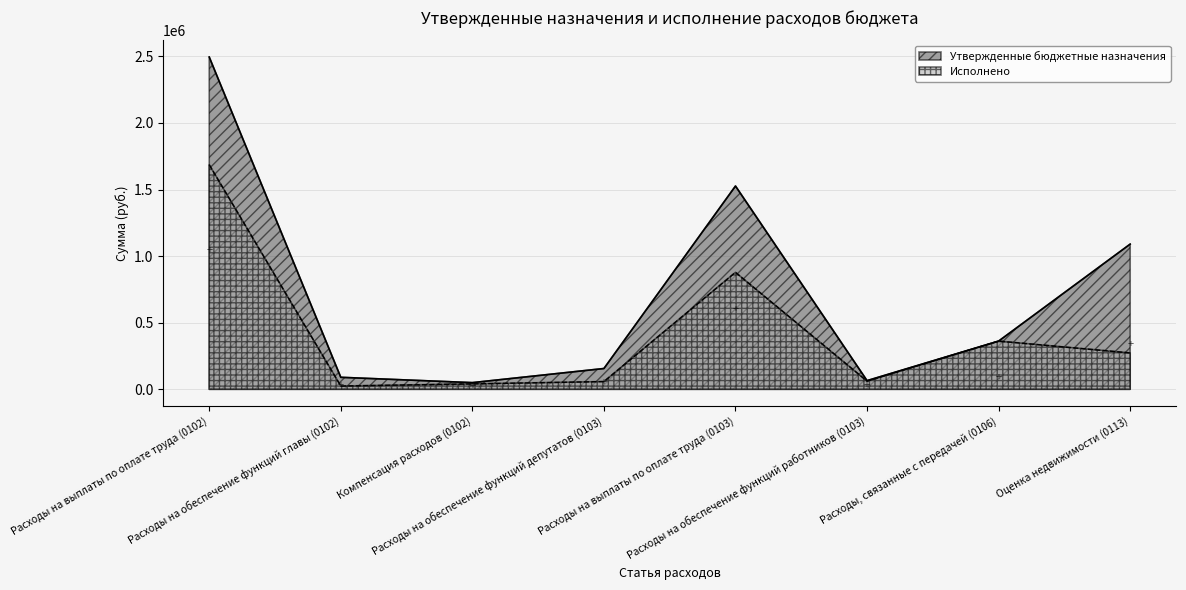

Reading left to right, what are all the values shown in this chart?

Утвержденные бюджетные назначения: Расходы на выплаты по оплате труда (0102)=2495480.0	Расходы на обеспечение функций главы (0102)=90000.0	Компенсация расходов (0102)=50000.0	Расходы на обеспечение функций депутатов (0103)=156000.0	Расходы на выплаты по оплате труда (0103)=1526545.0	Расходы на обеспечение функций работников (0103)=65000.0	Расходы, связанные с передачей (0106)=361920.7	Оценка недвижимости (0113)=1090300.0
Исполнено: Расходы на выплаты по оплате труда (0102)=1686349.6	Расходы на обеспечение функций главы (0102)=24574.0	Компенсация расходов (0102)=40500.8	Расходы на обеспечение функций депутатов (0103)=58000.0	Расходы на выплаты по оплате труда (0103)=878286.4	Расходы на обеспечение функций работников (0103)=61189.8	Расходы, связанные с передачей (0106)=361920.7	Оценка недвижимости (0113)=273100.0